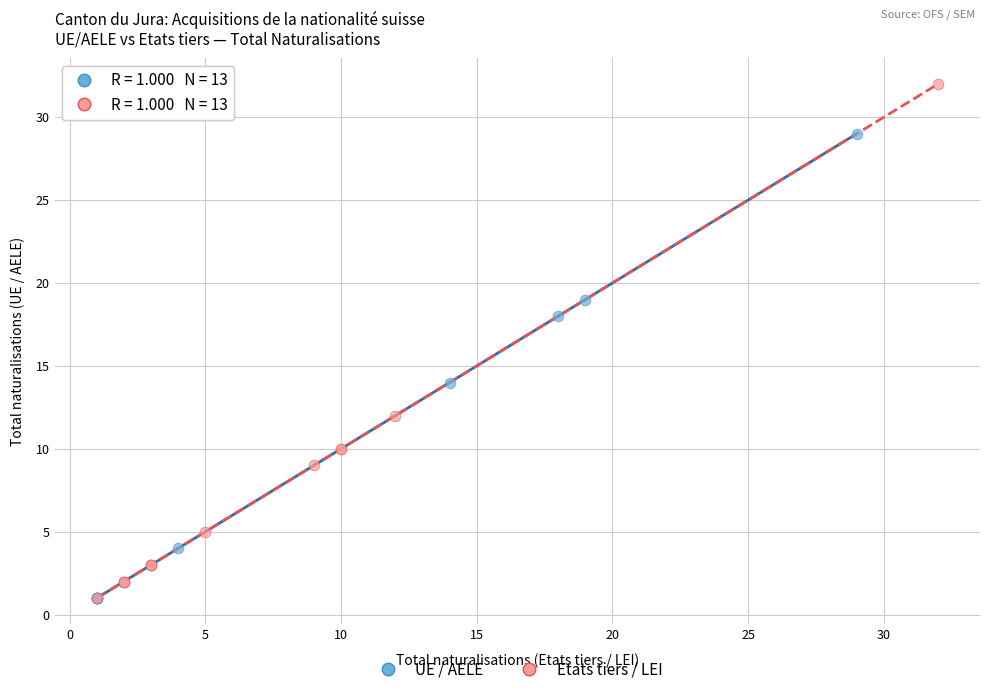

Which series has the largest Y range (max minus min)?

Etats tiers / LEI